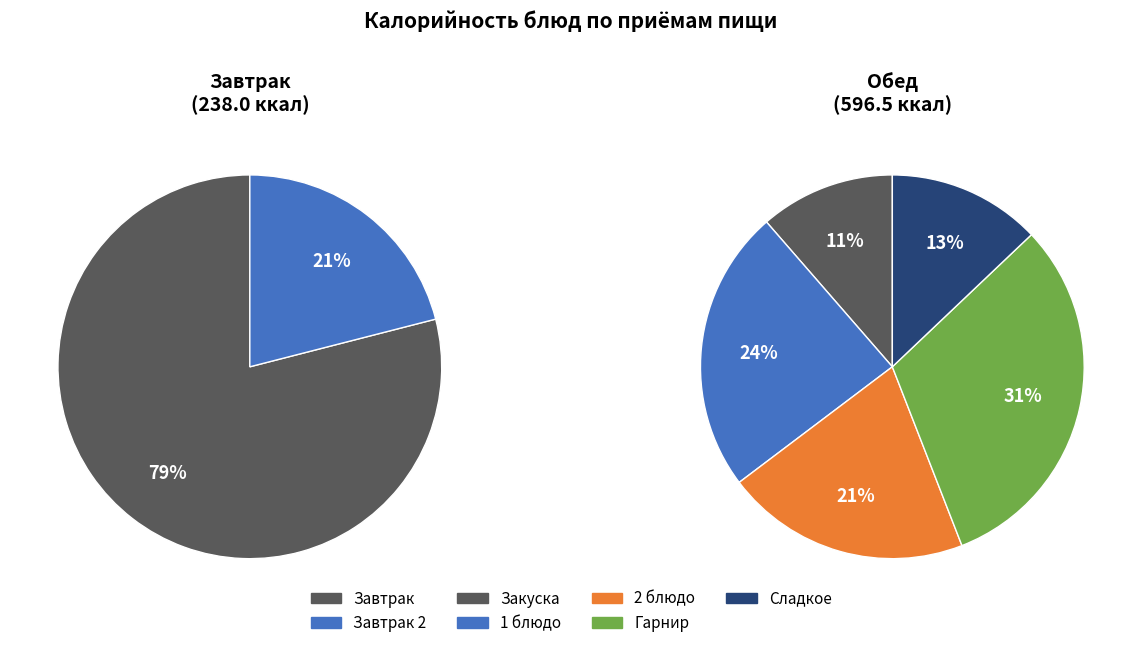

How many slices are in this pie chart?

7